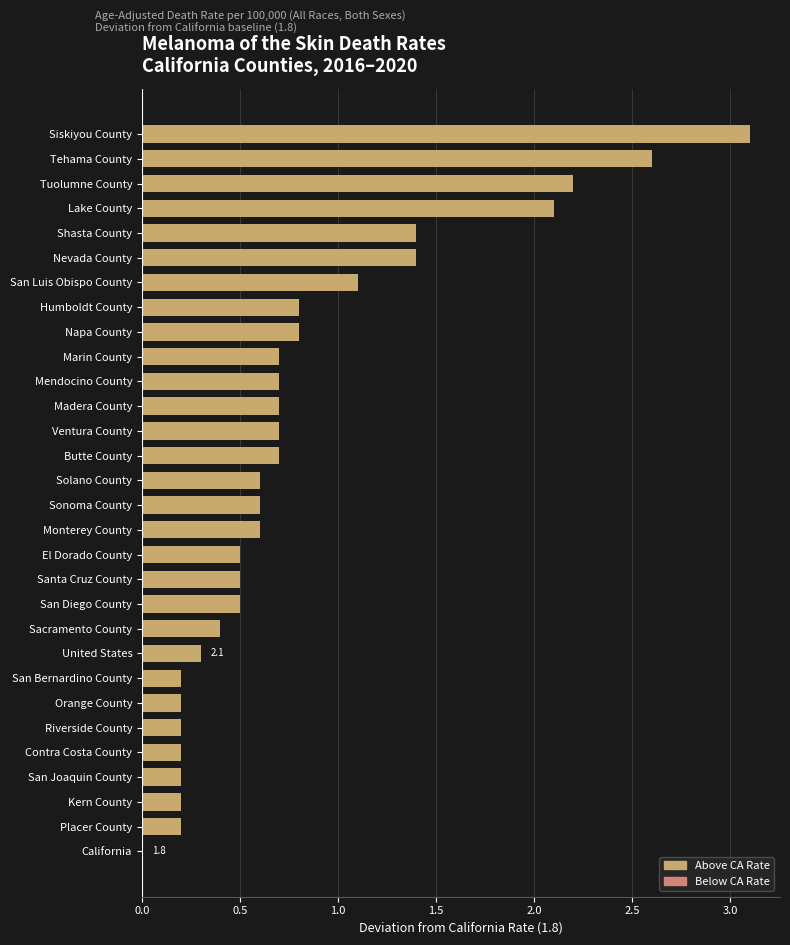

Are the bars horizontal?

Yes